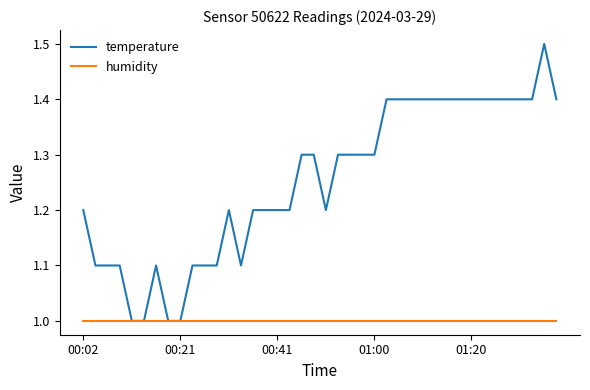

Which series has the widest spread of values?

temperature